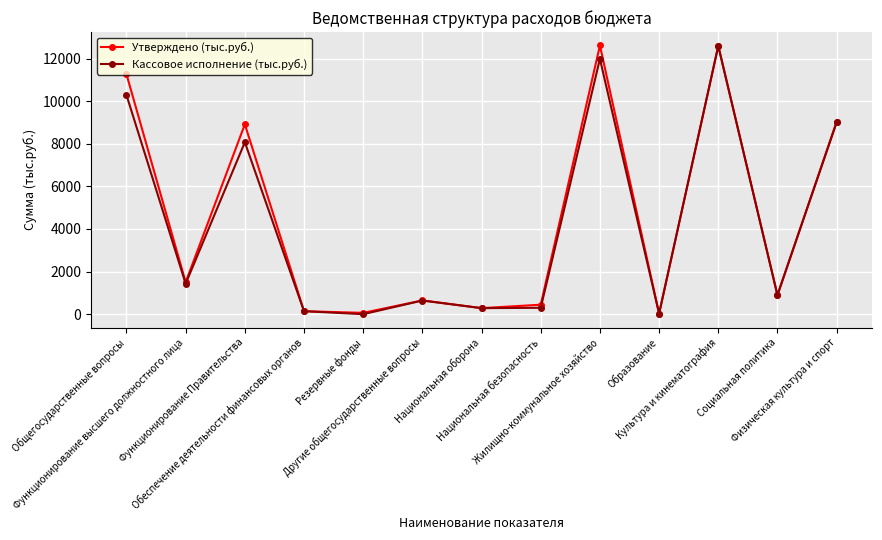

What is the sum of all Кассовое исполнение (тыс.руб.) values?

55651.0